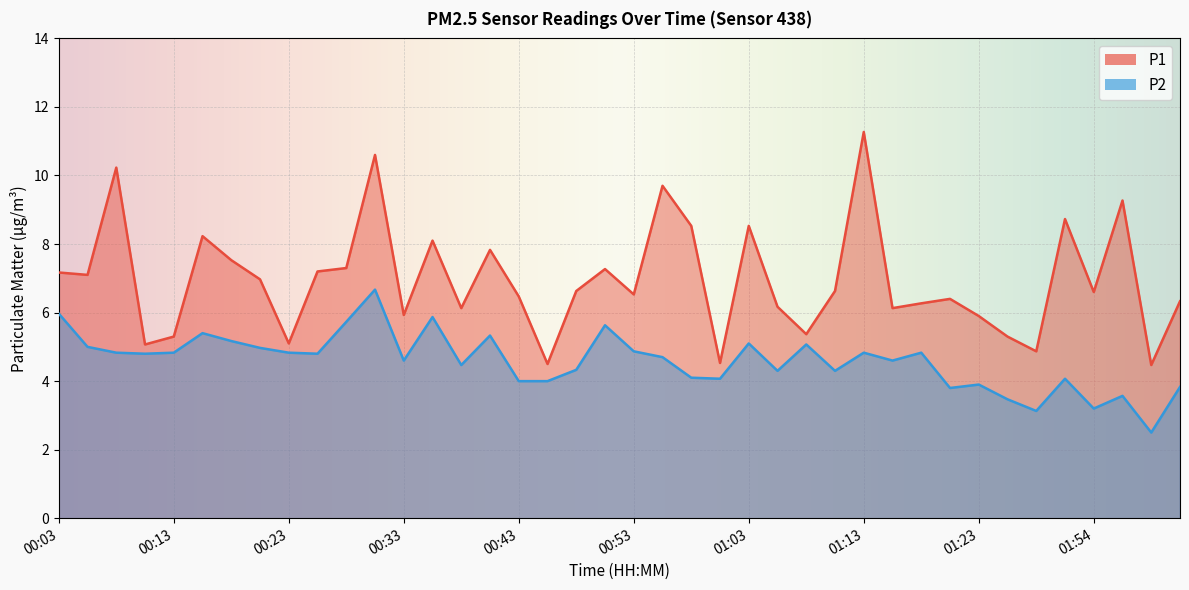

At which category is the sum across all series the highest?

00:30